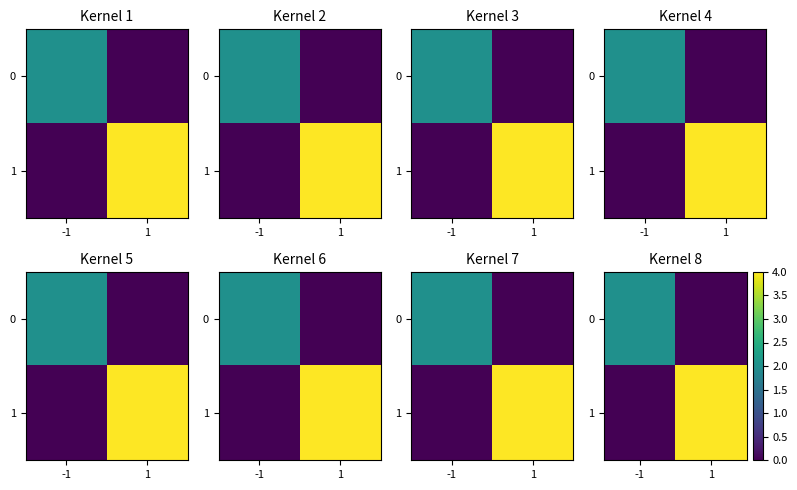

Rank the categories by 0 value from lowest to highest.

1, -1